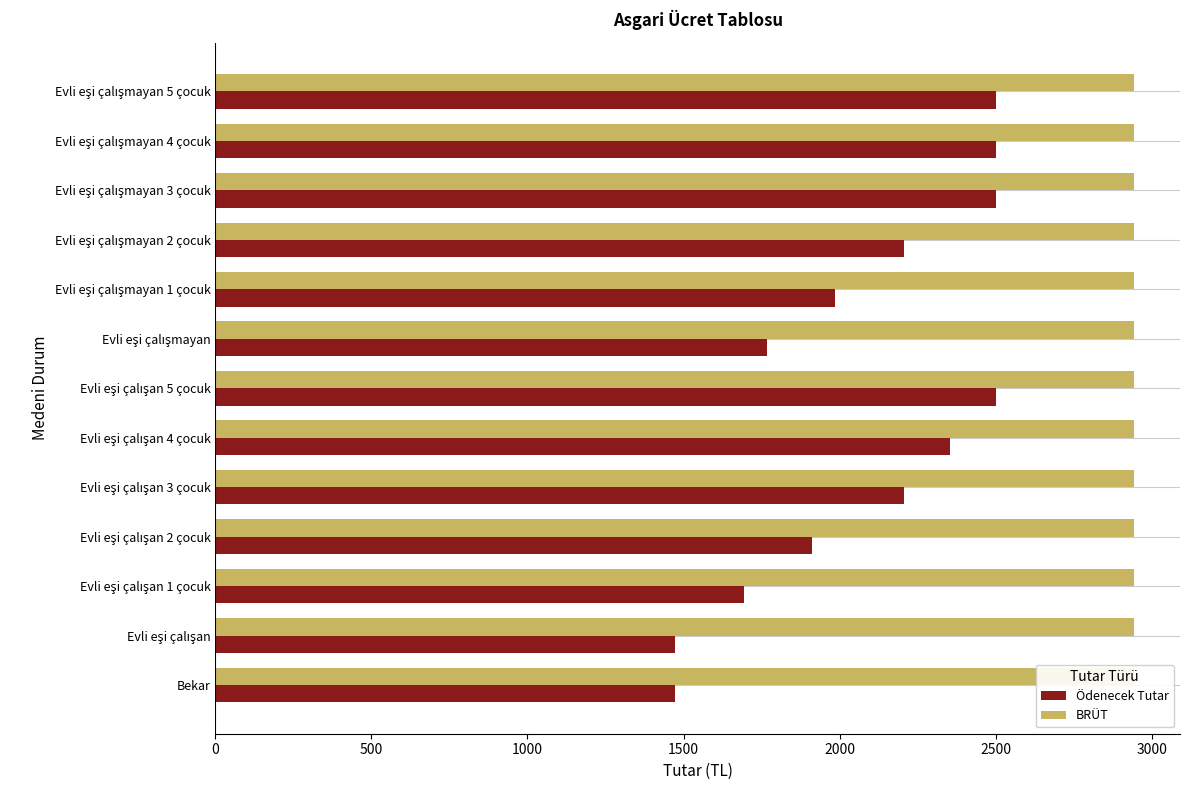

Are the bars grouped side by side (vs. stacked)?

Yes